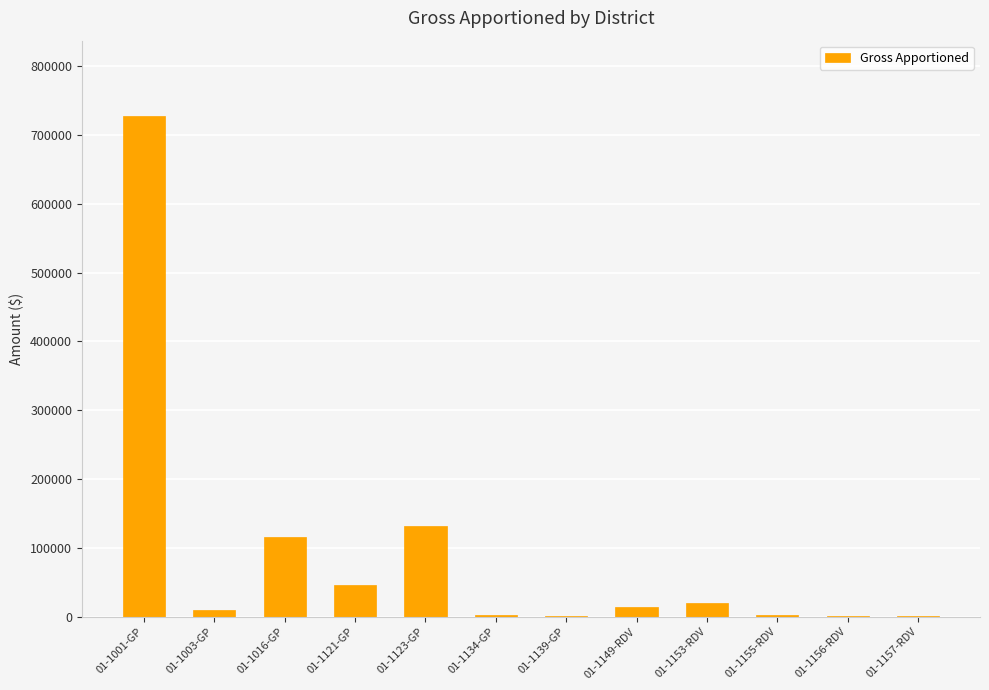

What is the sum of all values?

1072838.4